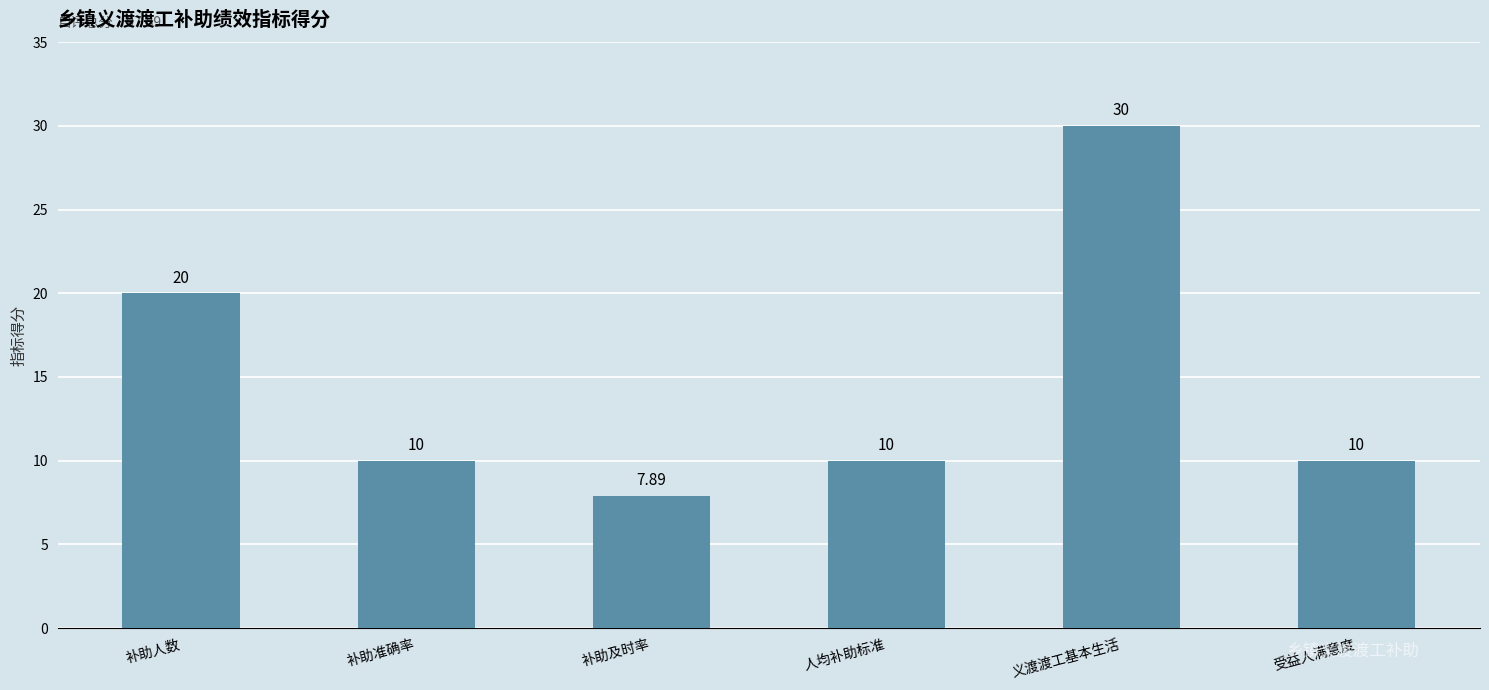

What is the difference between the values at 补助准确率 and 补助人数?

10.0